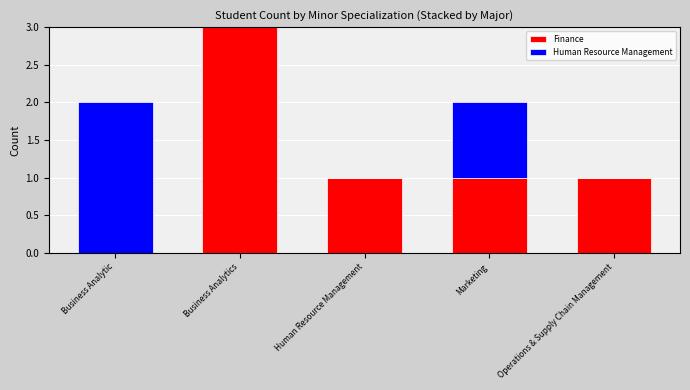

Is it true that Finance equals 0 at Business Analytic?

True